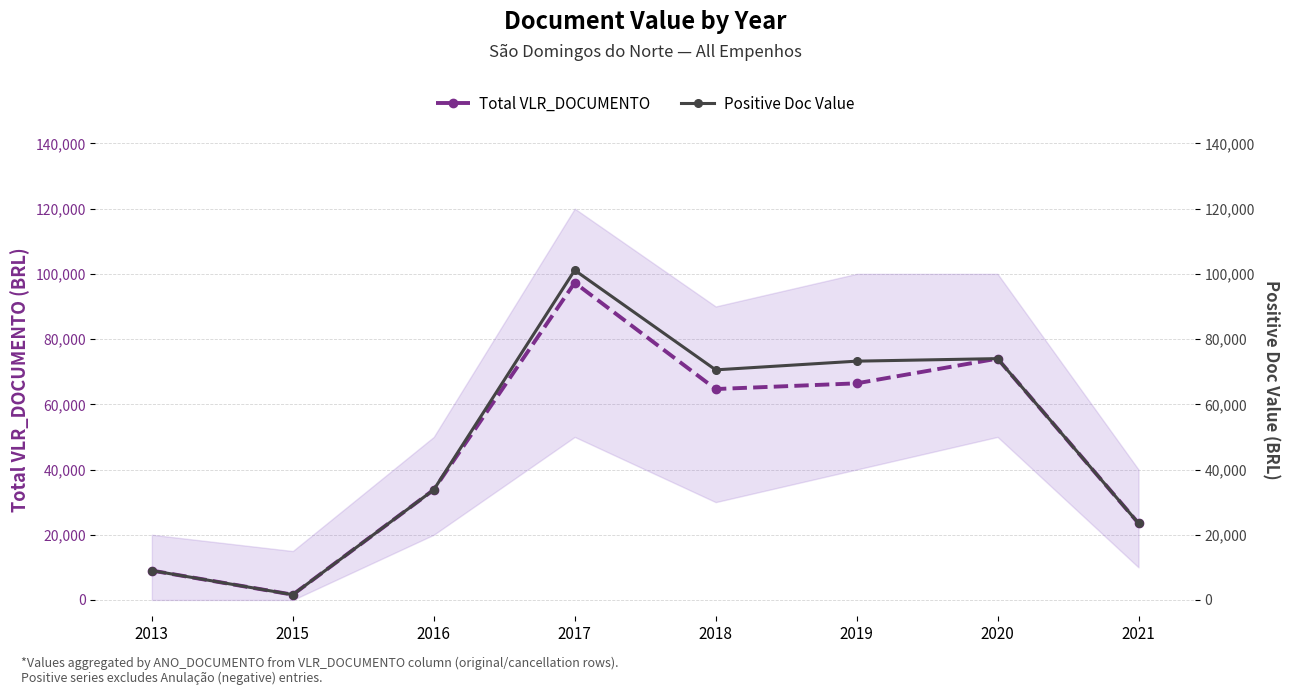

How many lines are shown in the chart?

2